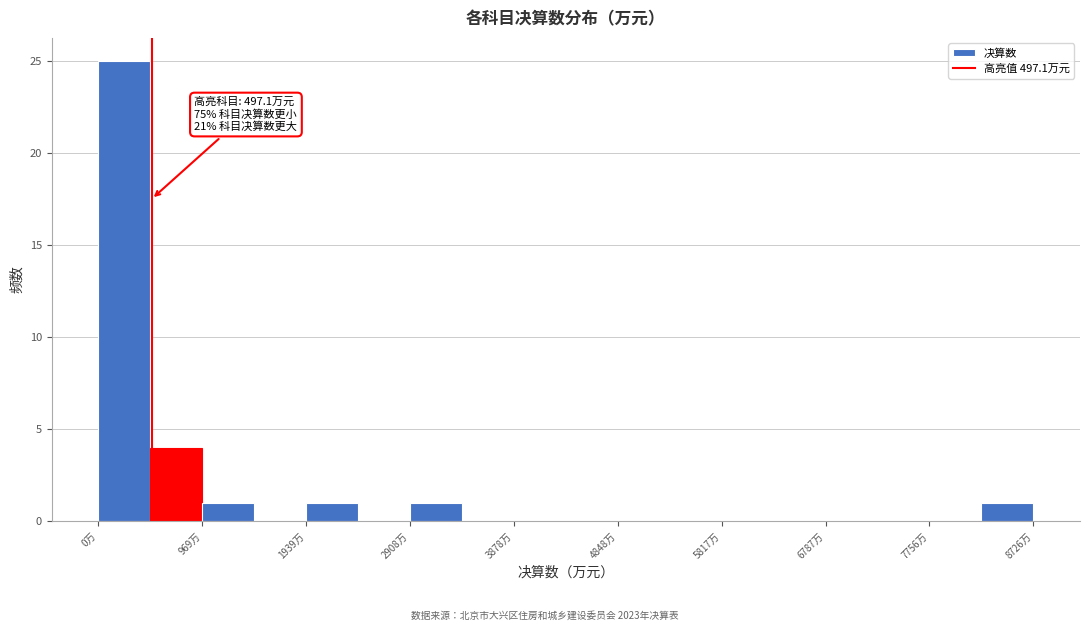

Over which range of the x-axis is the bar tallest?

0 to 500